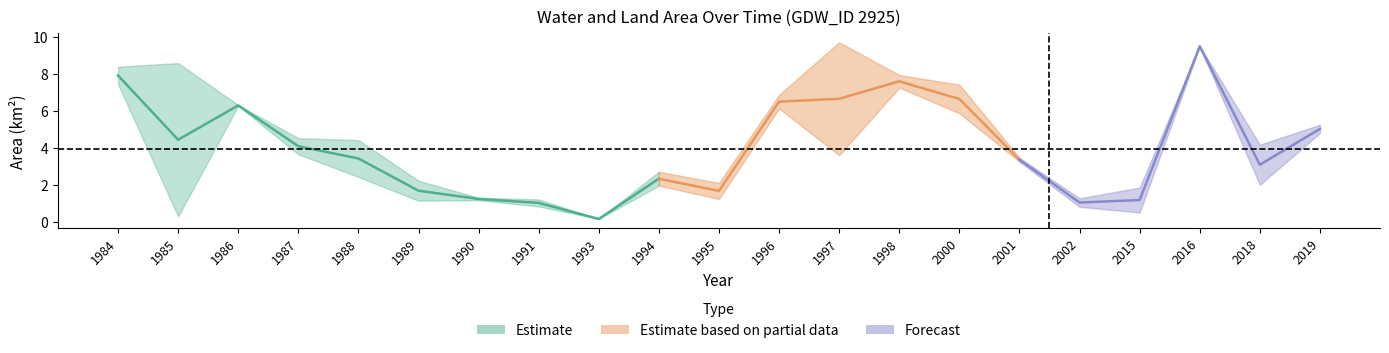

Does the chart have visible grid lines?

No